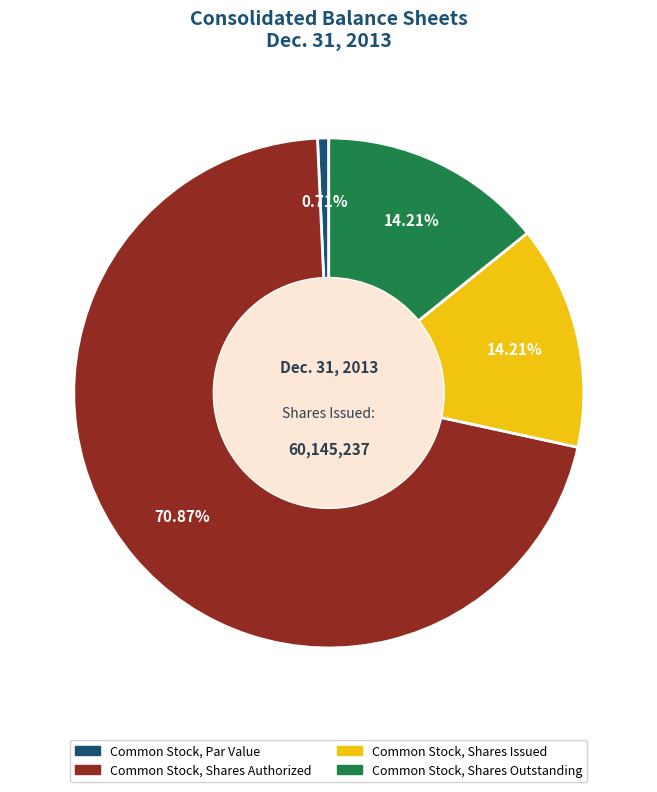

How many segments does this pie chart have?

4